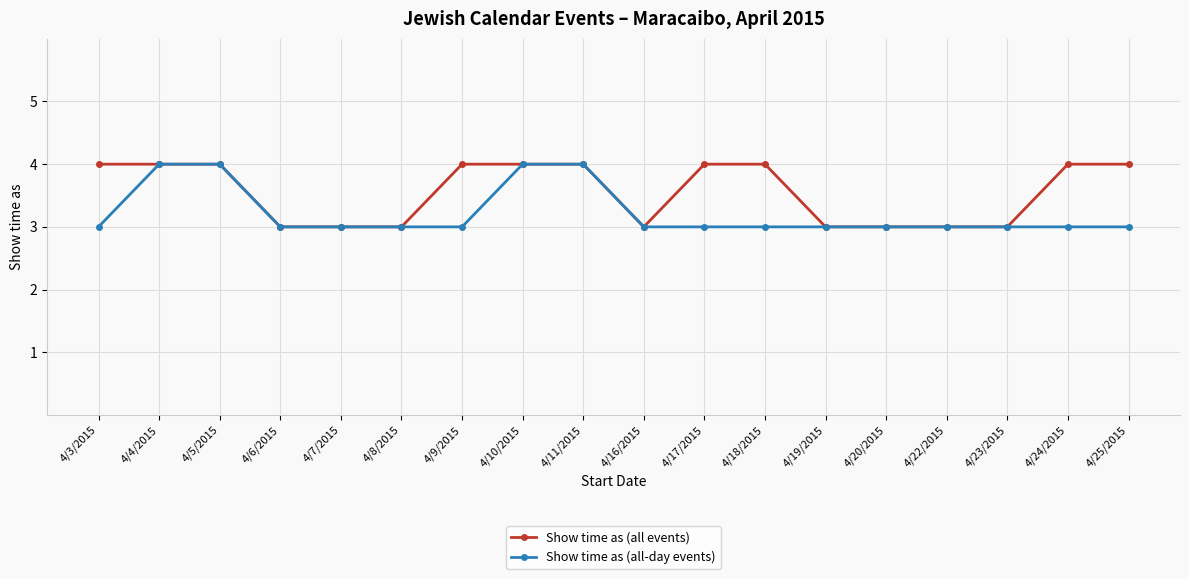

What is the minimum value shown in the chart?

3